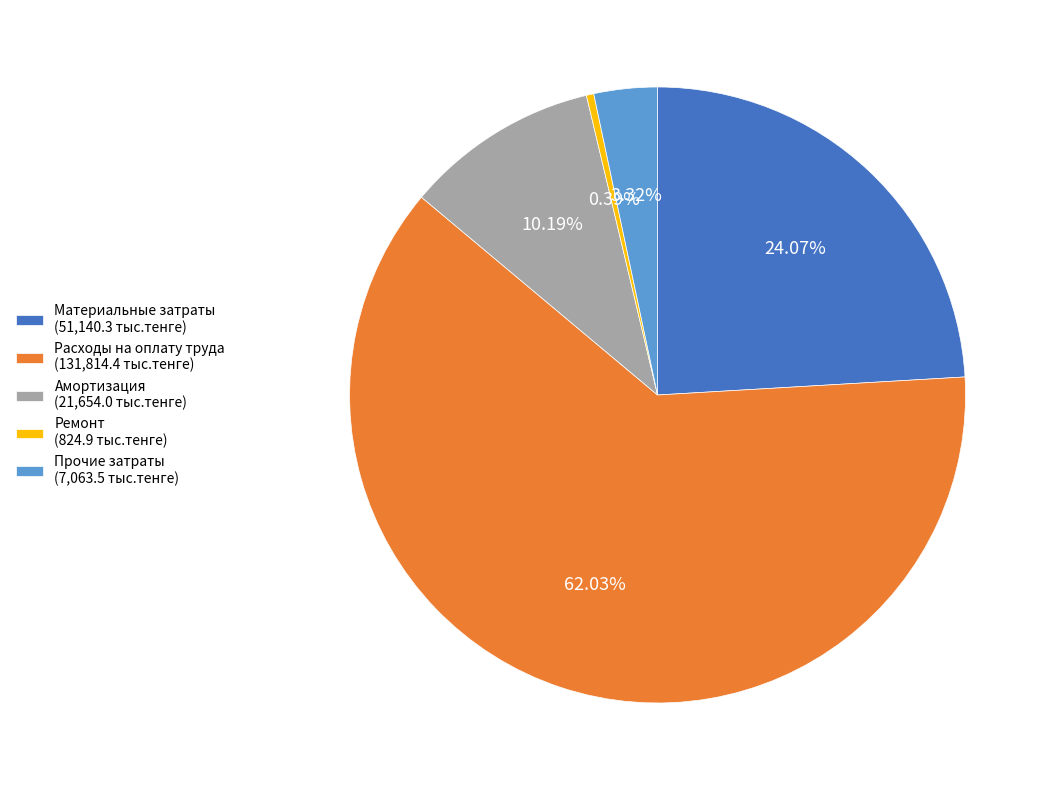

To the nearest percent, what is the average slice percentage?

20%